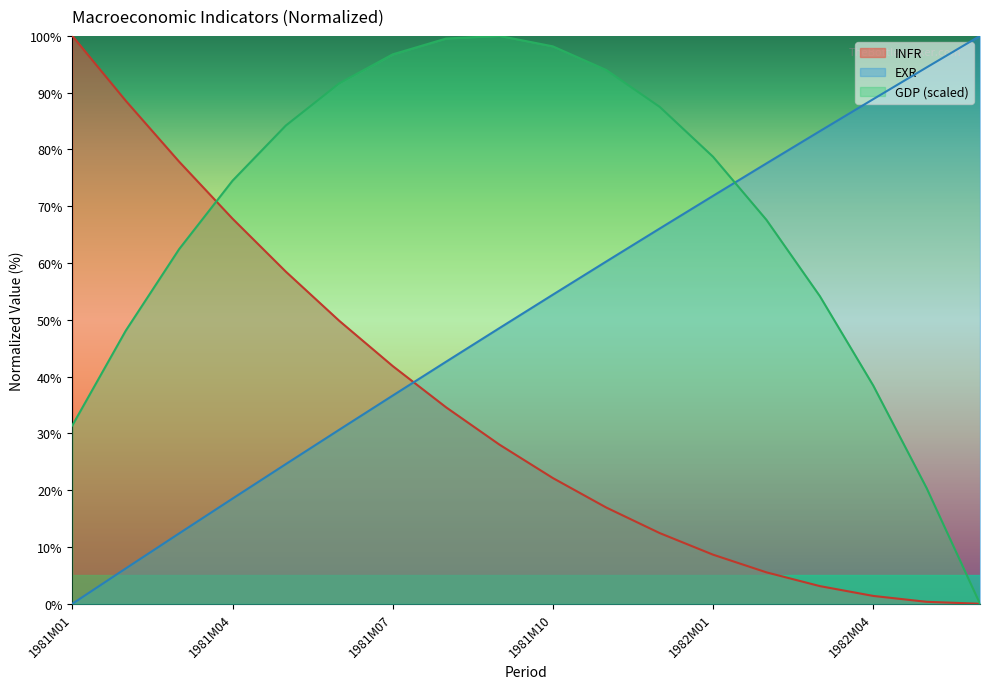

The EXR series shows 31.3 at 1982M03. True or false?

False